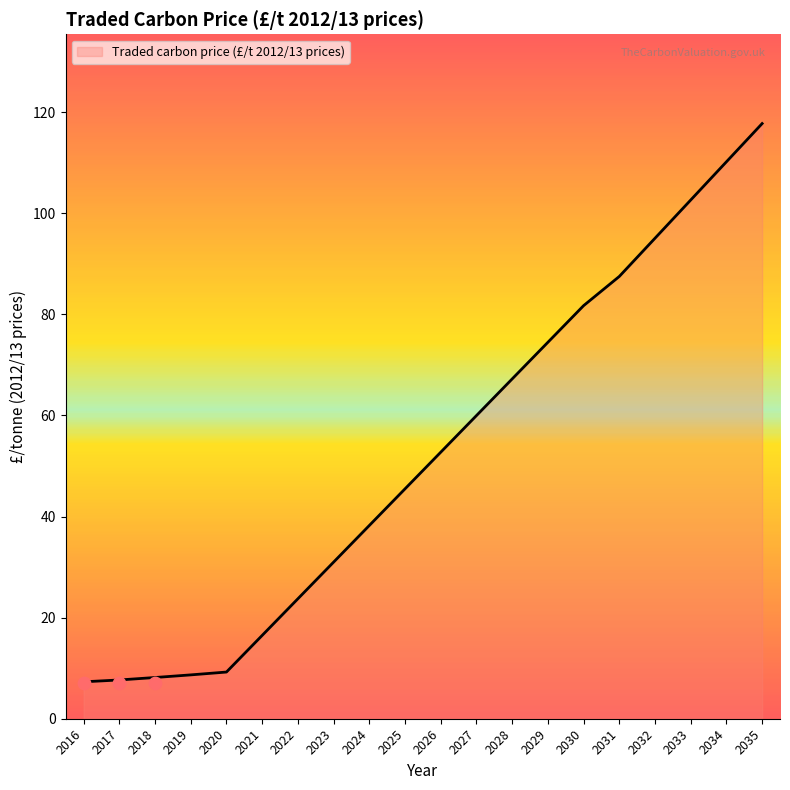

Between 2020 and 2034, which is larger?

2034